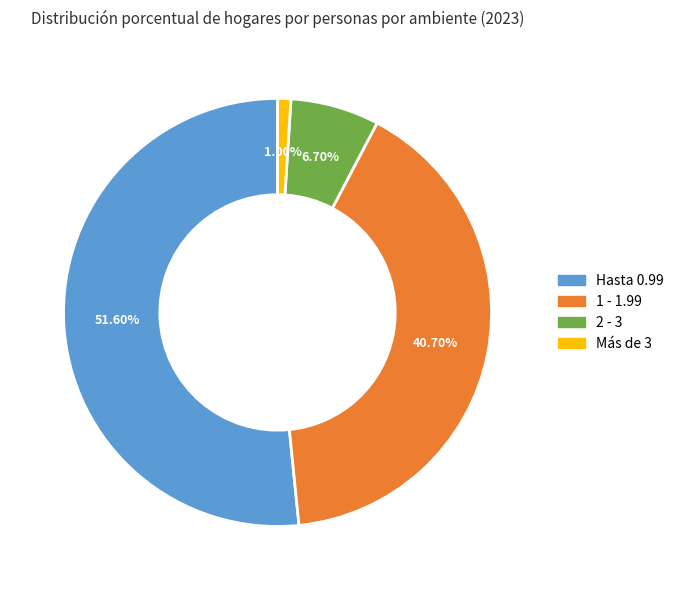

The Hasta 0.99 slice represents 43% of the pie. True or false?

False